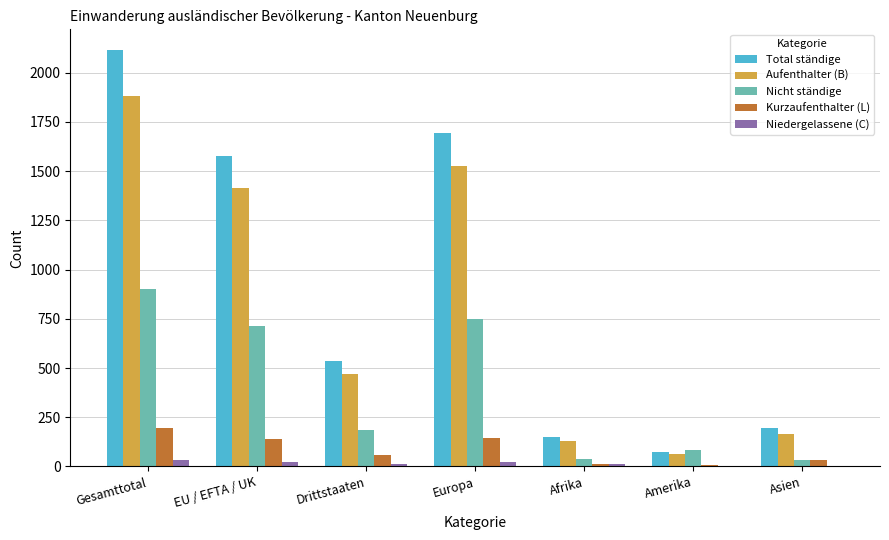

How many data points does each series have?

7